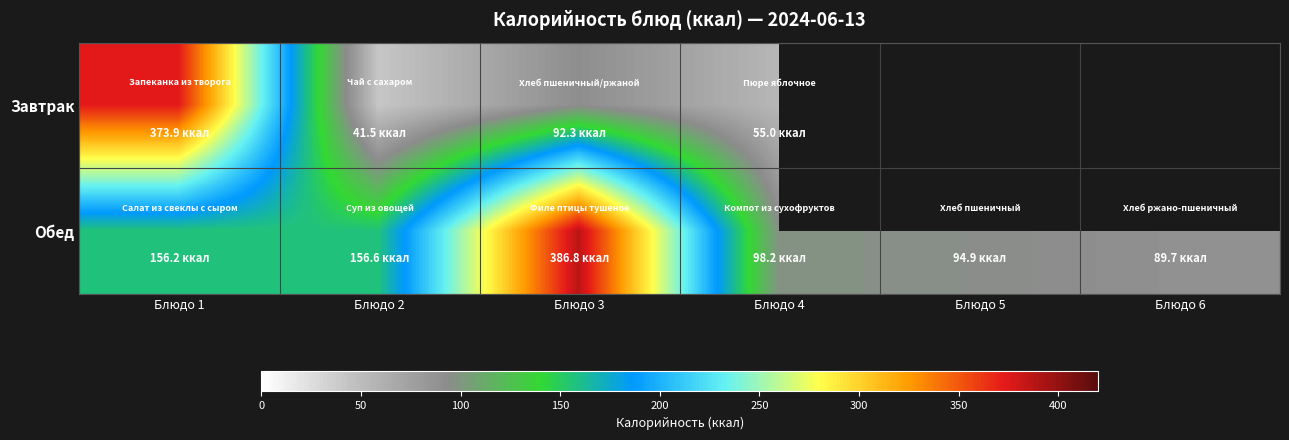

How many distinct data groups are displayed?

2